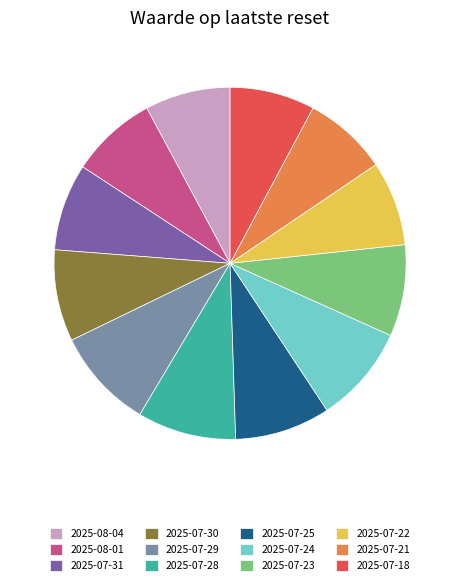

Is there any slice that represents more than half of the pie?

No